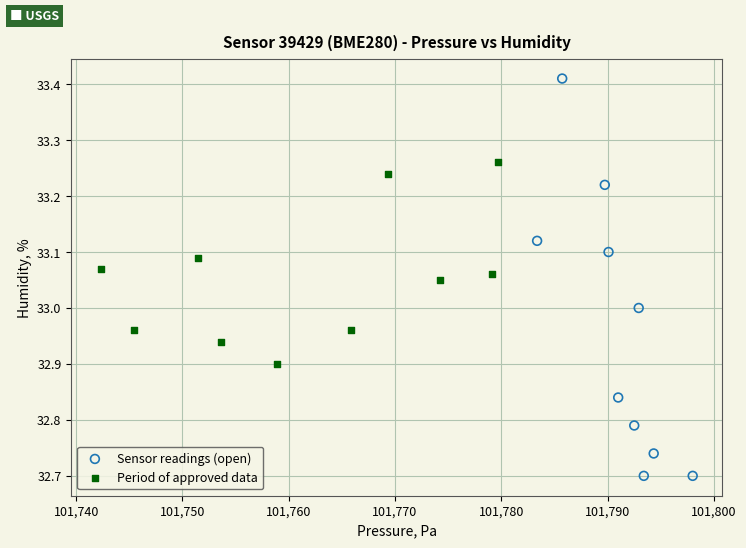

What are all the series names shown in the legend?

Sensor readings (open), Period of approved data